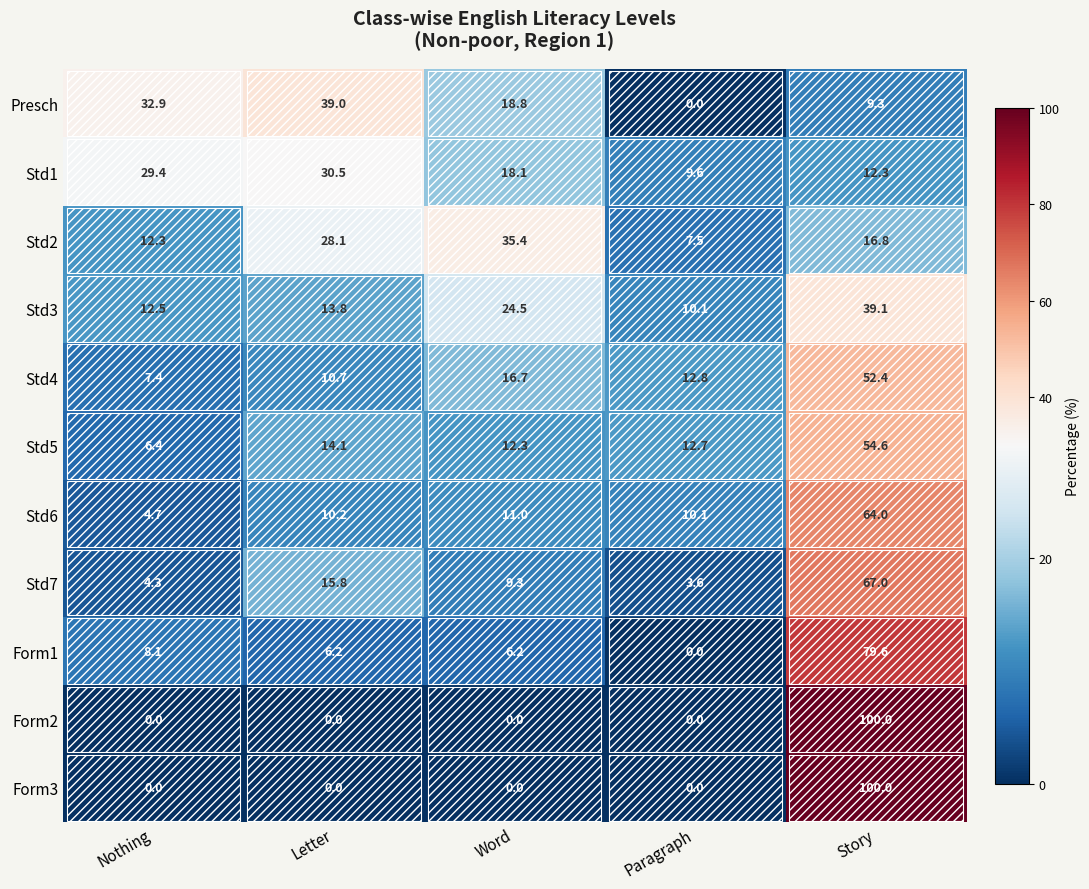

At which category does the chart reach its peak across all series?

Story